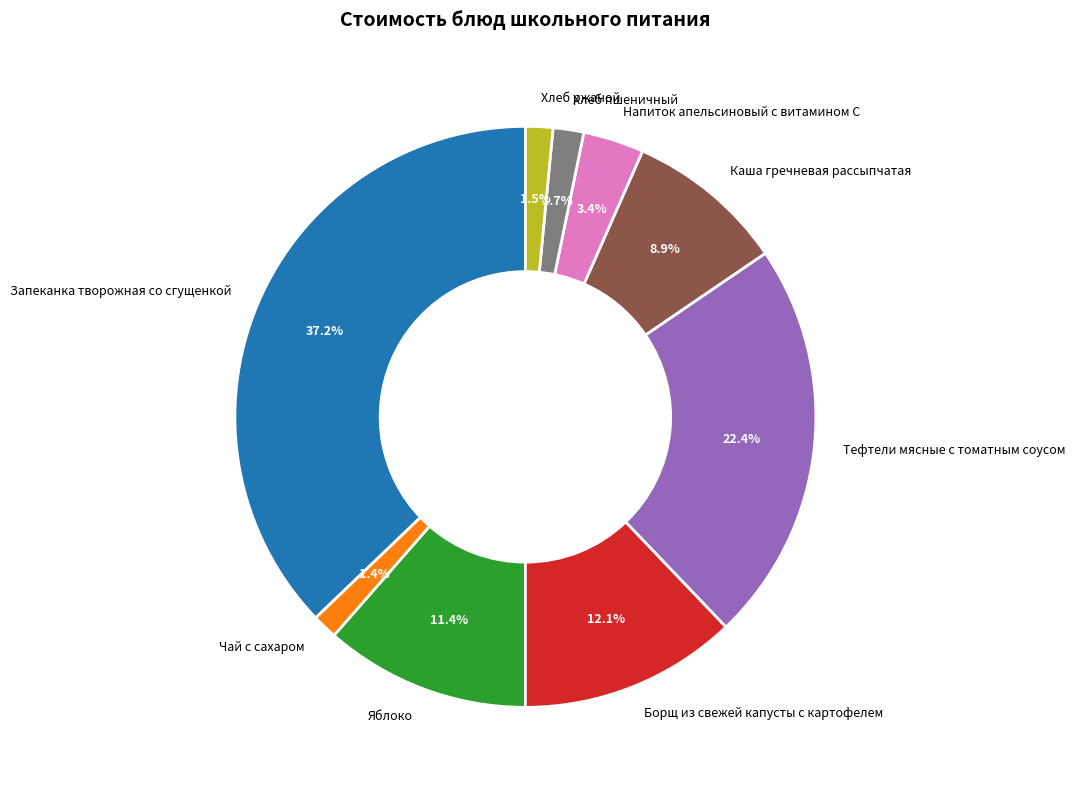

Is there a majority slice in this chart?

No